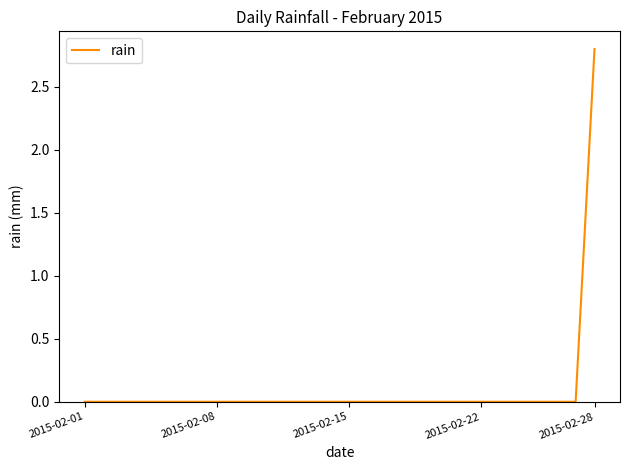

What is the difference between the maximum and minimum values?

2.8